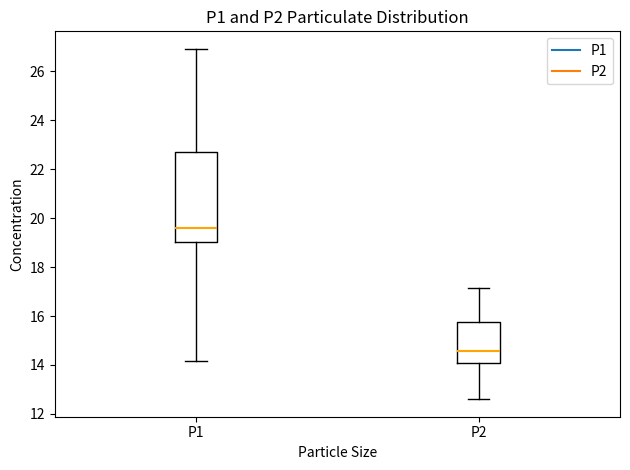

Comparing the boxes themselves (not the whiskers), which one is the tallest?

P1